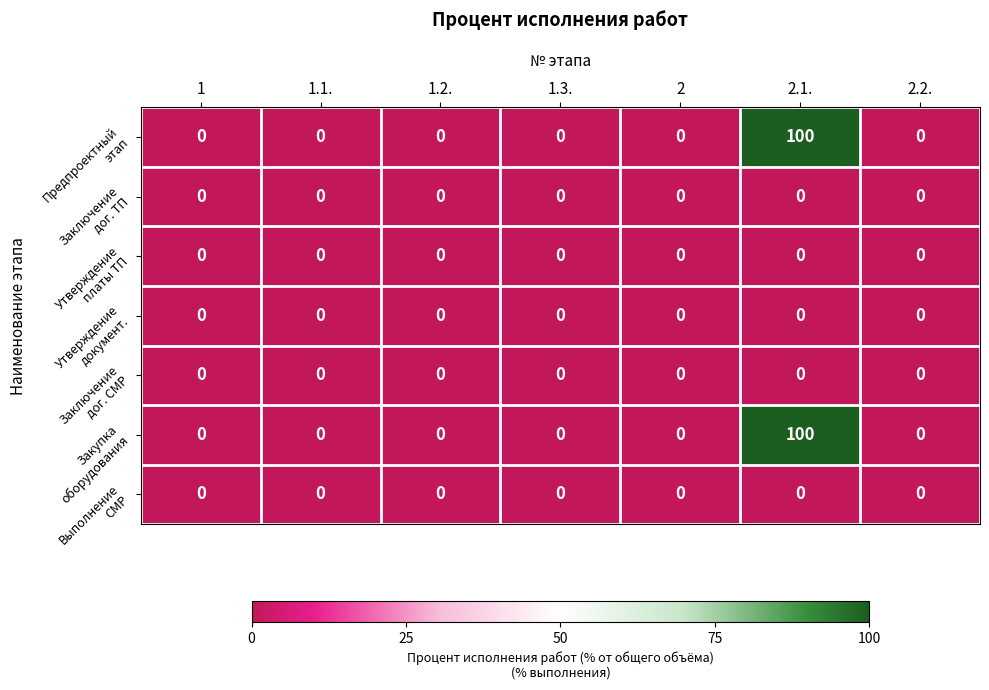

What is the greatest value displayed?

100